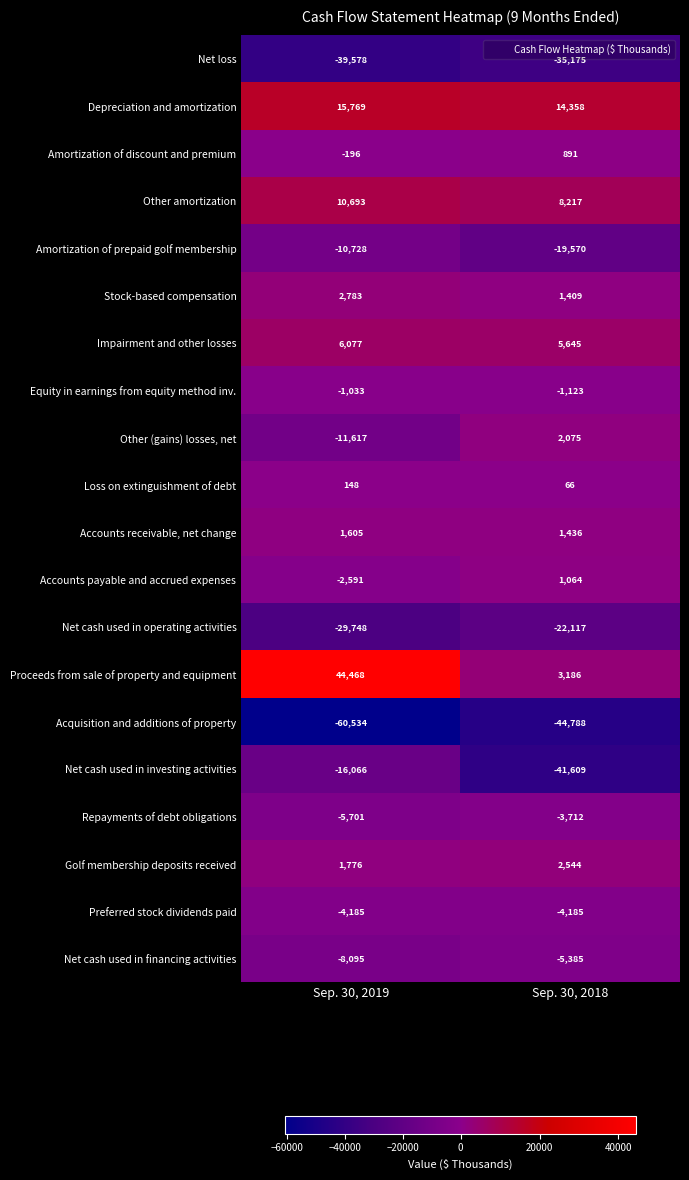

The Net cash used in financing activities series shows -8758 at Sep. 30, 2018. True or false?

False